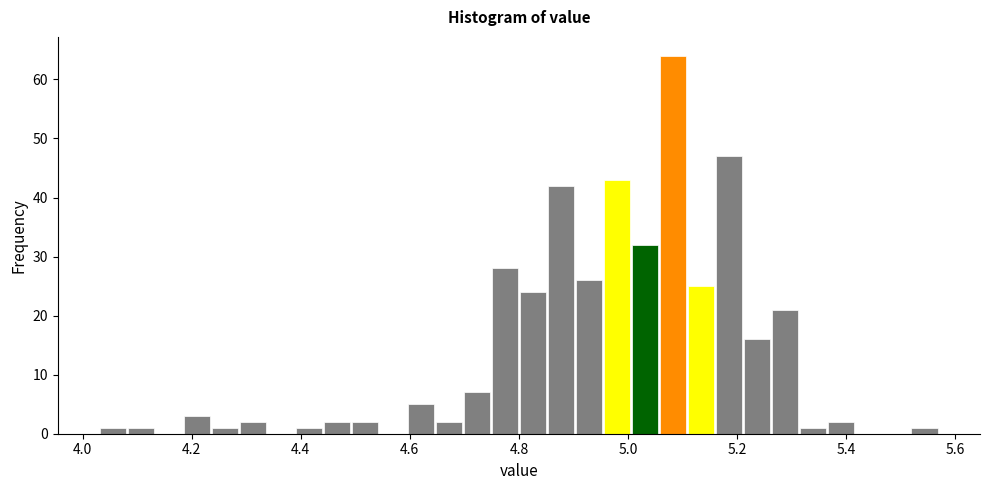

Around what value on the x-axis is the tallest bar? Give the approximate position of its centre, as read against the axis.

5.08